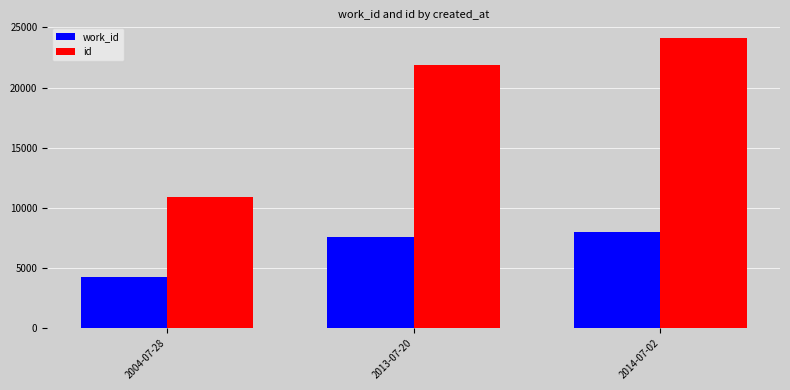

Is it true that work_id equals 2406 at 2004-07-28?

False